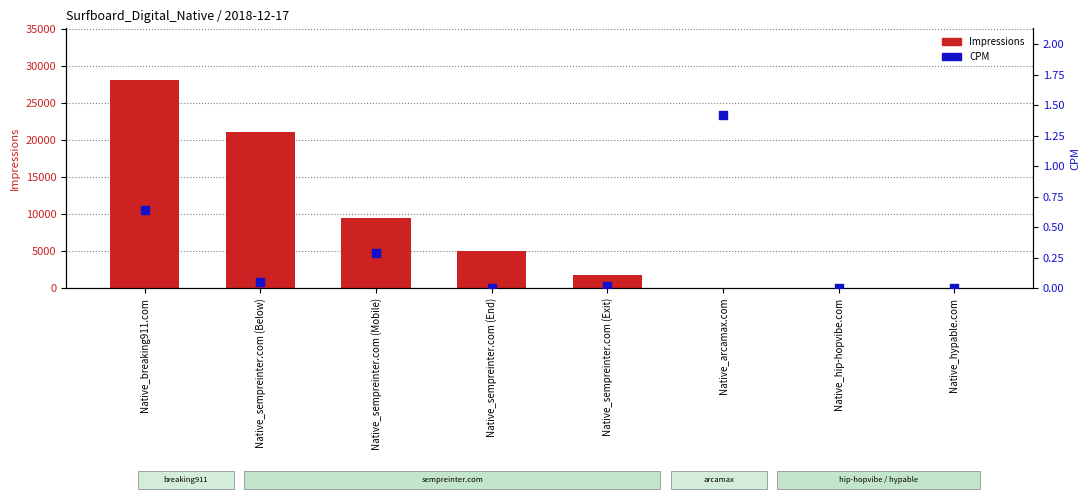

Which series contains the lowest Y value?

CPM